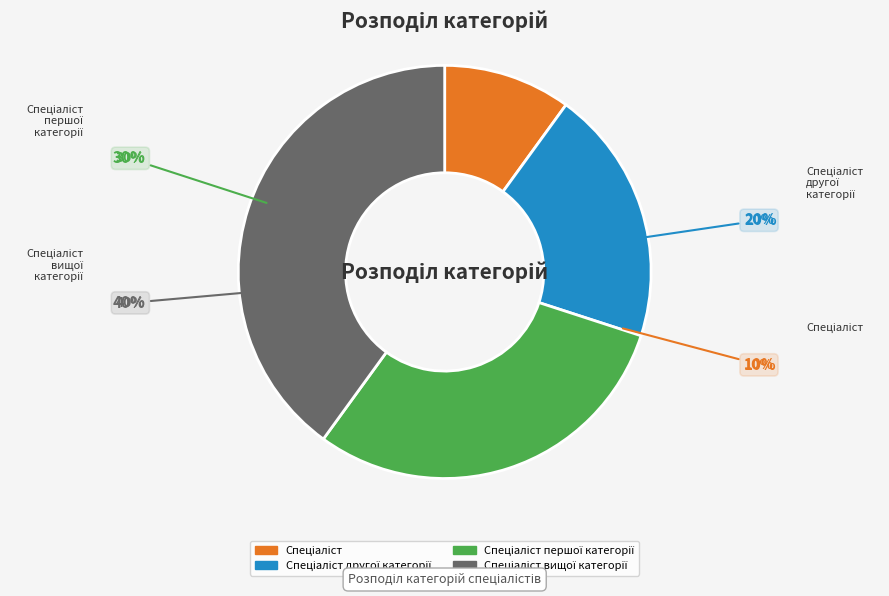

How much of the chart is everything except Спеціаліст вищої категорії?

60.0%